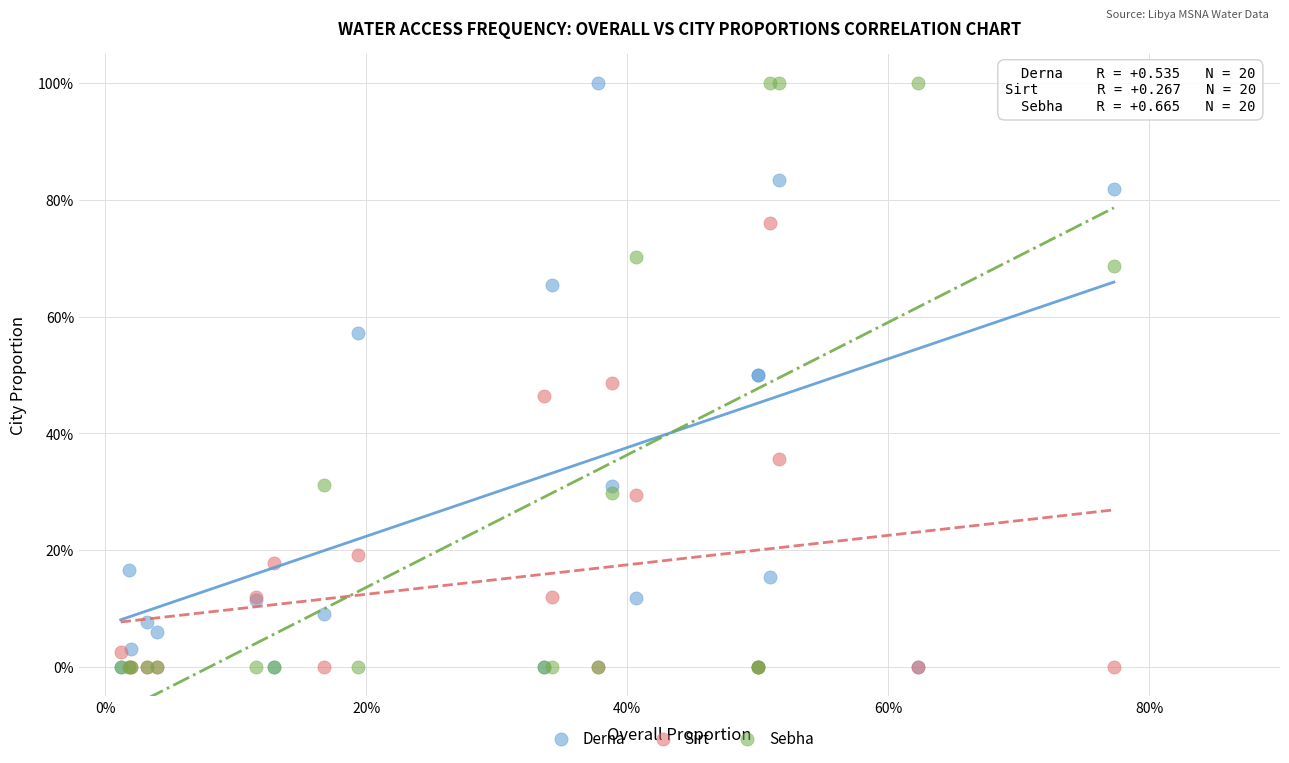

What are all the series names shown in the legend?

Derna, Sirt, Sebha